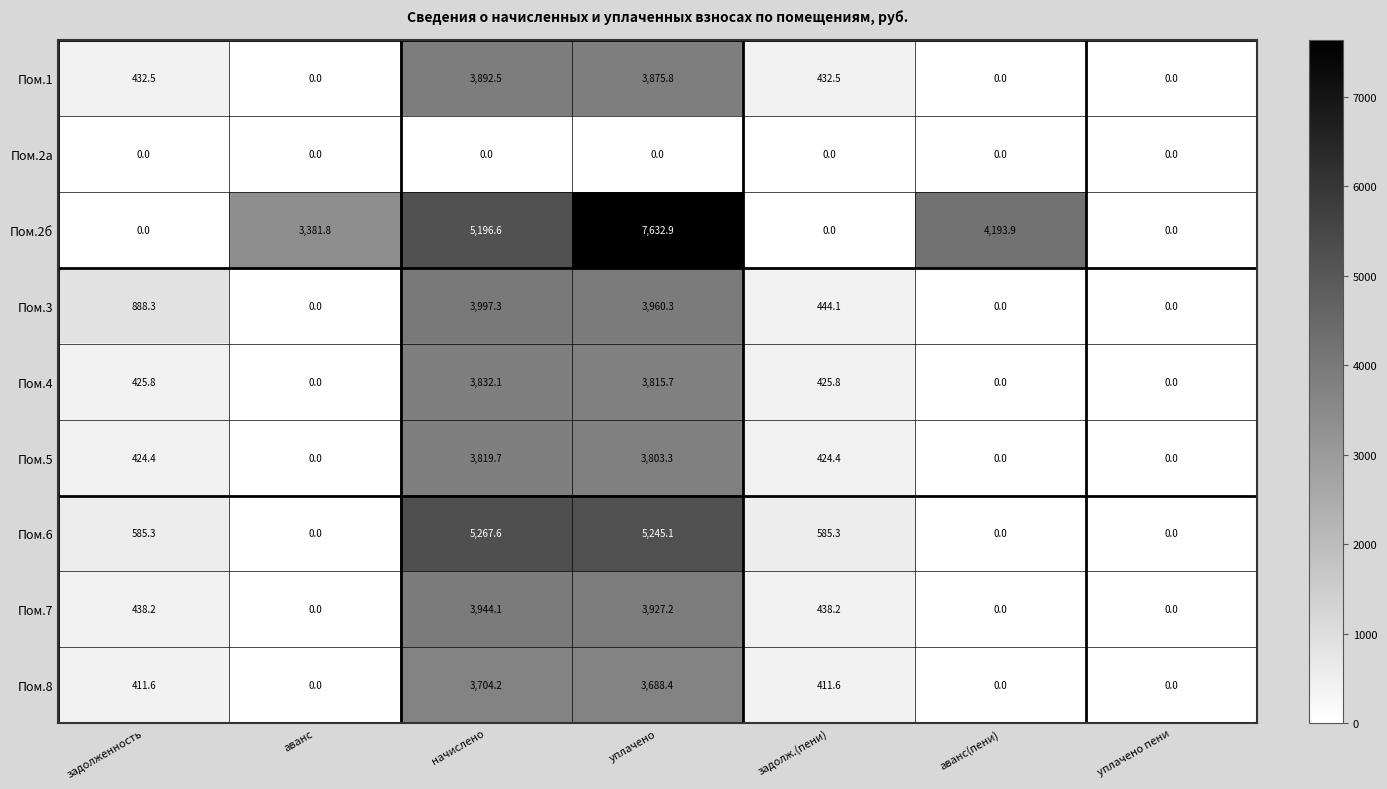

Rank the series by their maximum value, from highest to lowest.

Пом.2б, Пом.6, Пом.3, Пом.7, Пом.1, Пом.4, Пом.5, Пом.8, Пом.2а